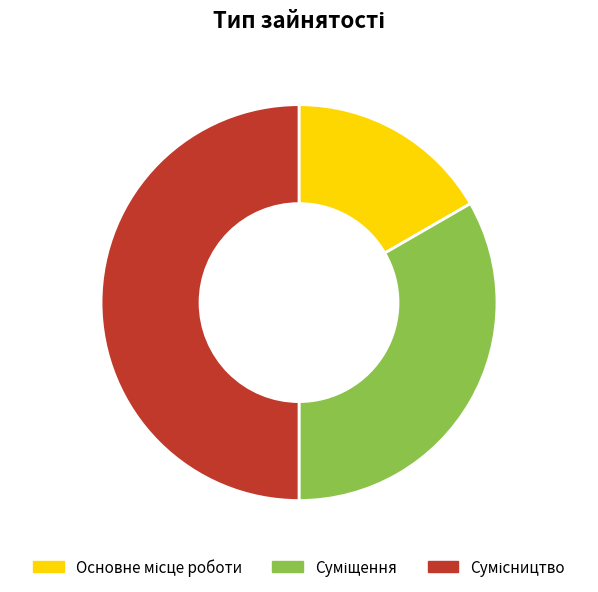

How many slices are in this pie chart?

3